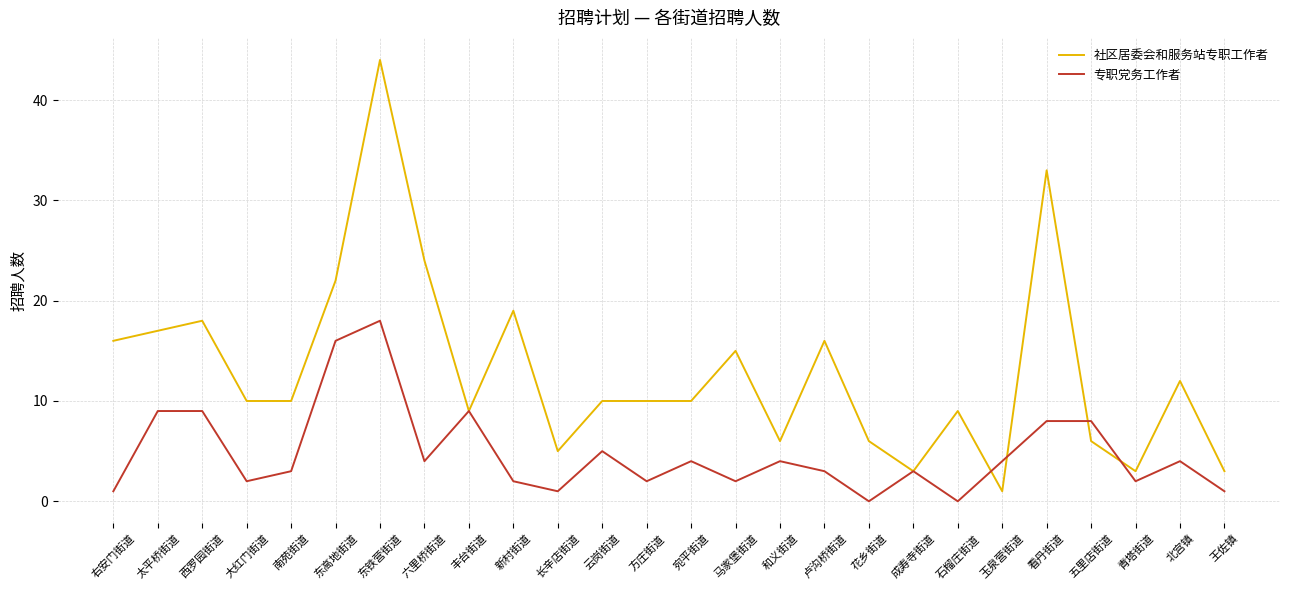

How many lines are shown in the chart?

2